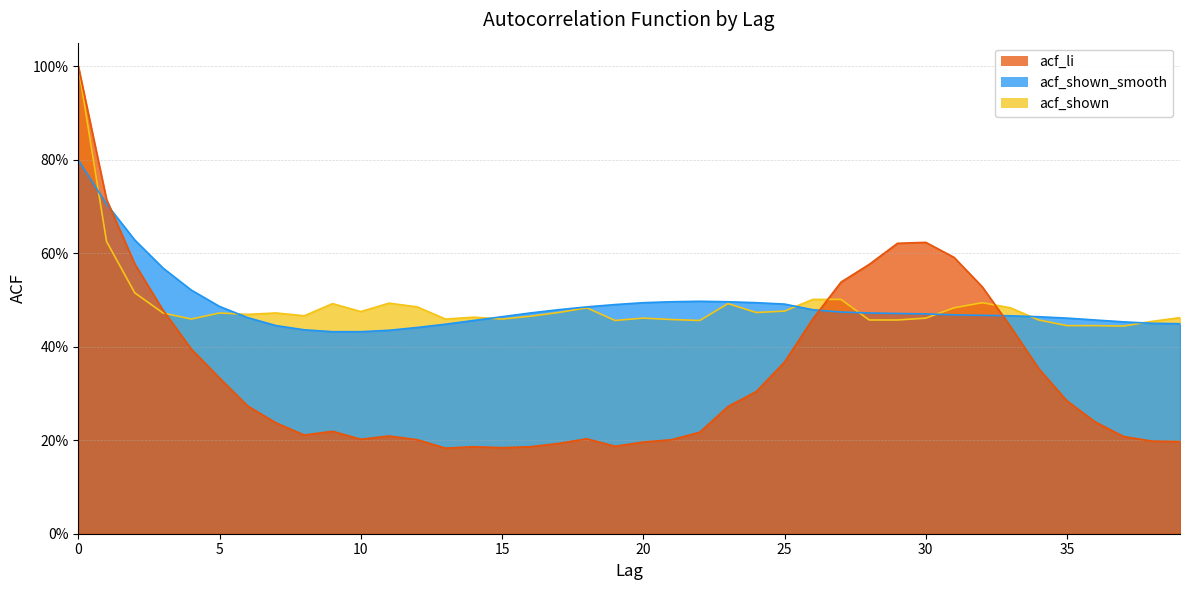

What is the minimum value for acf_shown?

0.4